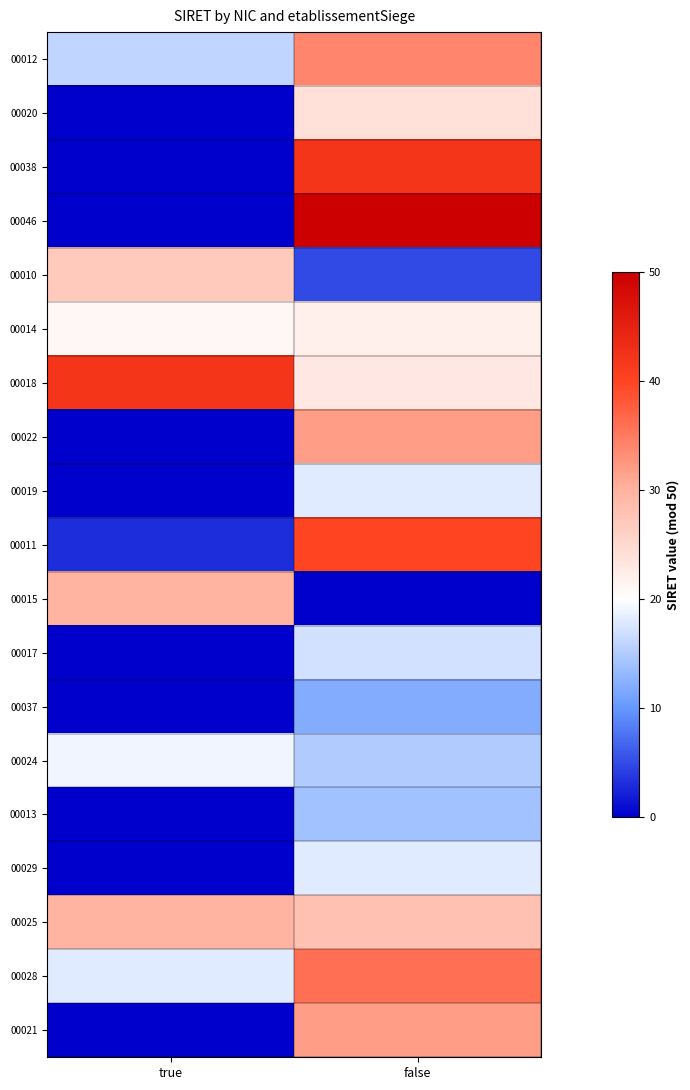

Rank the series at false from lowest to highest value.

00015, 00010, 00037, 00013, 00024, 00017, 00019, 00029, 00014, 00018, 00020, 00025, 00022, 00021, 00012, 00028, 00011, 00038, 00046